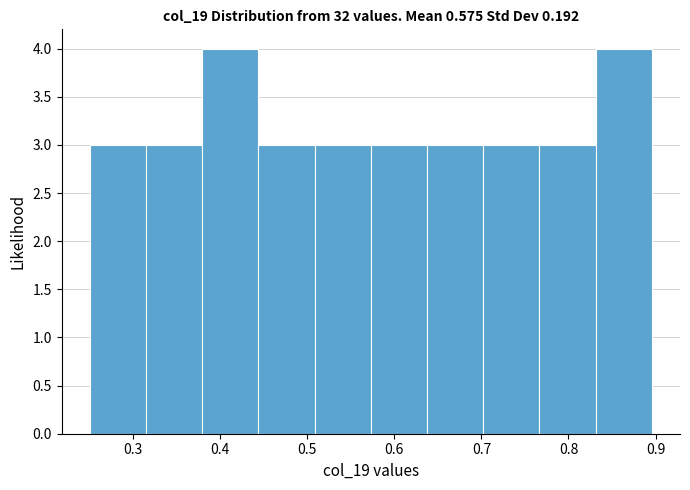

Reading left to right, transcribe this chart: for each bar, give the range it covers on the x-axis and its height. Neither the bar edges nor the heights are printed on the chart, so give them approximately, as read against the axes.

0.25 to 0.31: 3
0.31 to 0.38: 3
0.38 to 0.44: 4
0.44 to 0.51: 3
0.51 to 0.57: 3
0.57 to 0.64: 3
0.64 to 0.70: 3
0.70 to 0.77: 3
0.77 to 0.83: 3
0.83 to 0.90: 4